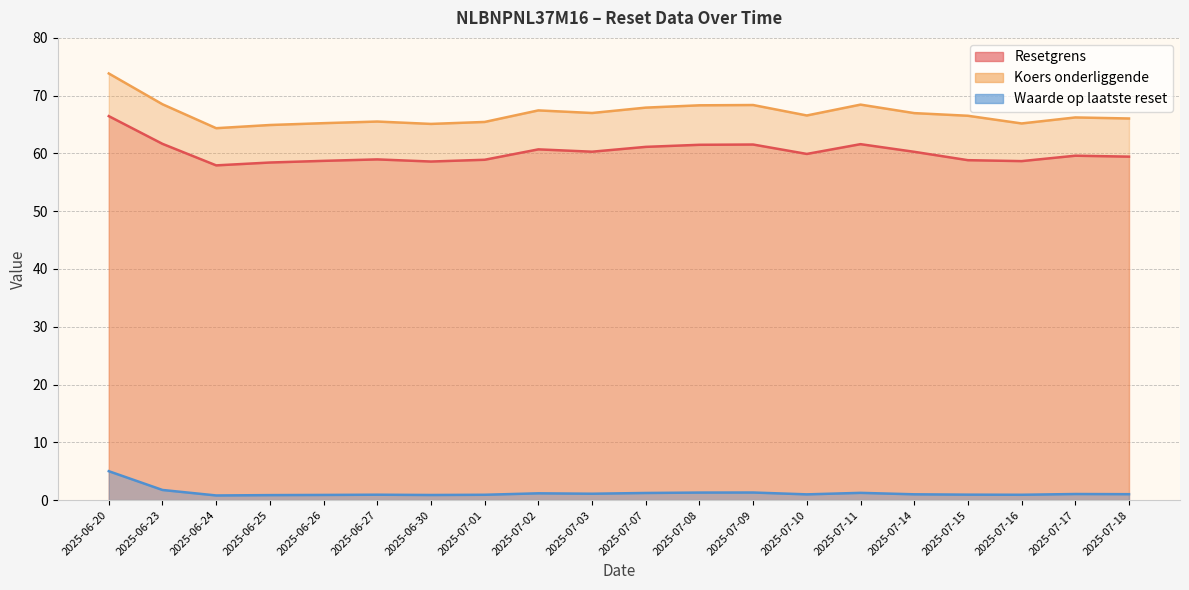

Rank the series by their maximum value, from highest to lowest.

Koers onderliggende, Resetgrens, Waarde op laatste reset